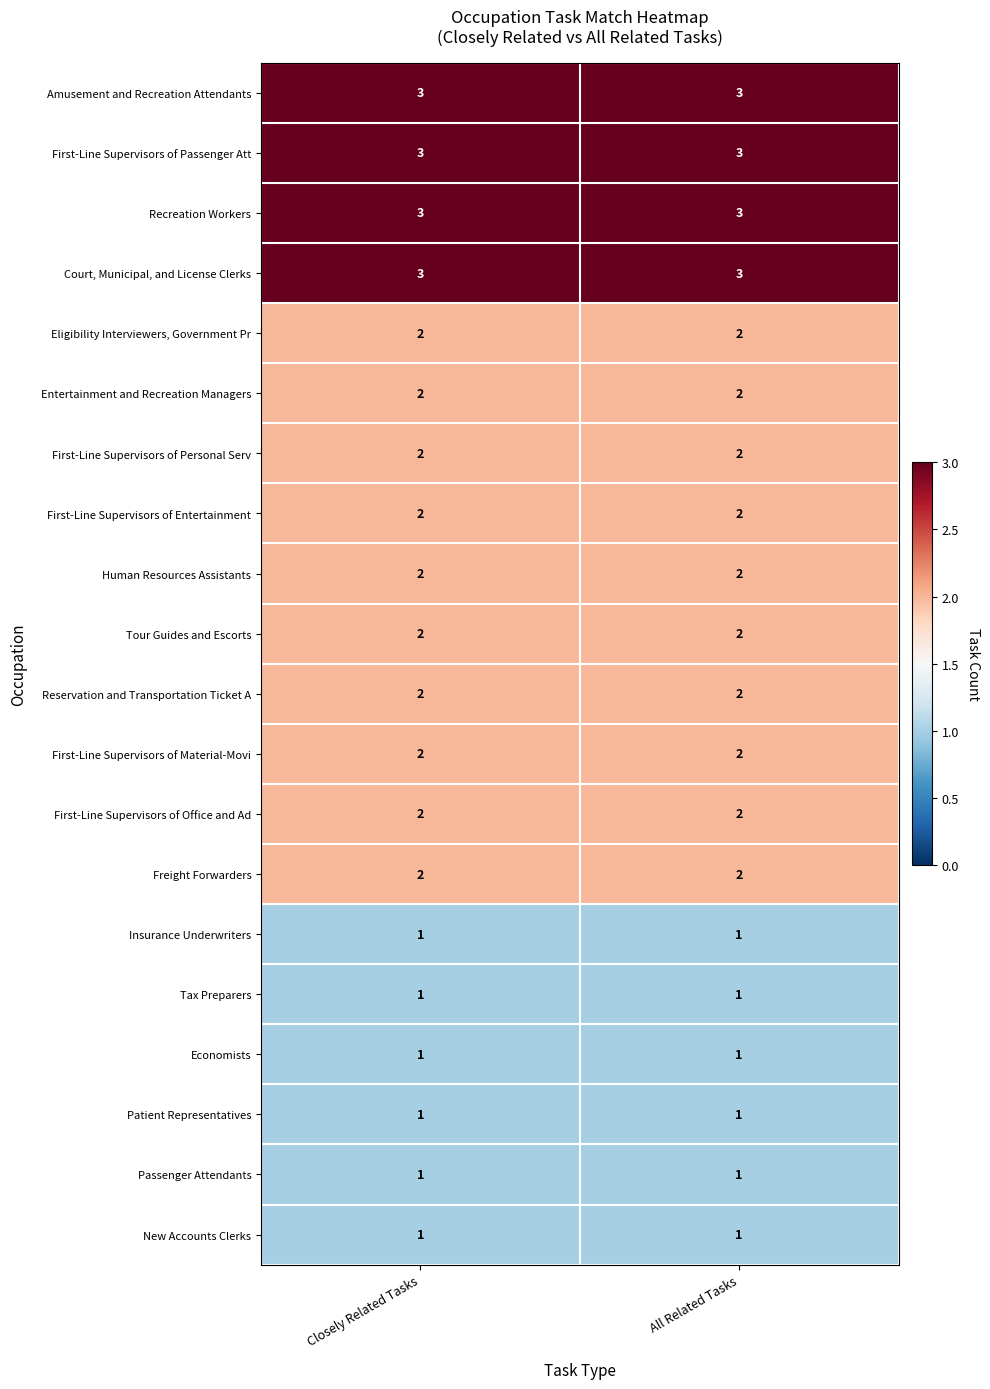

True or false: Human Resources Assistants has a value of 2 at All Related Tasks.

True